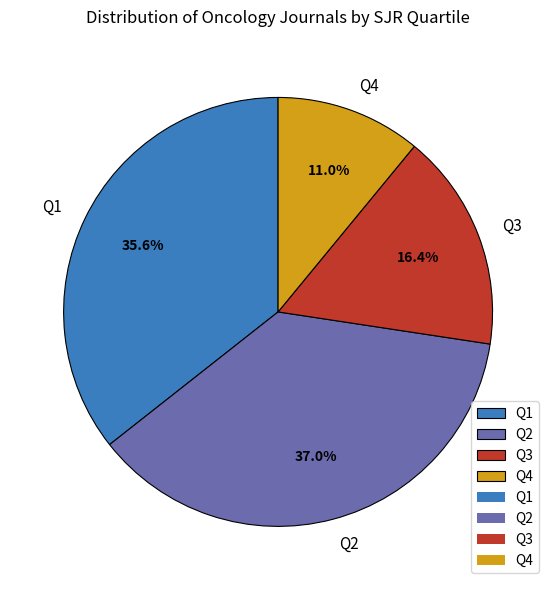

Do Q3 and Q4 together represent more than half of the pie?

No